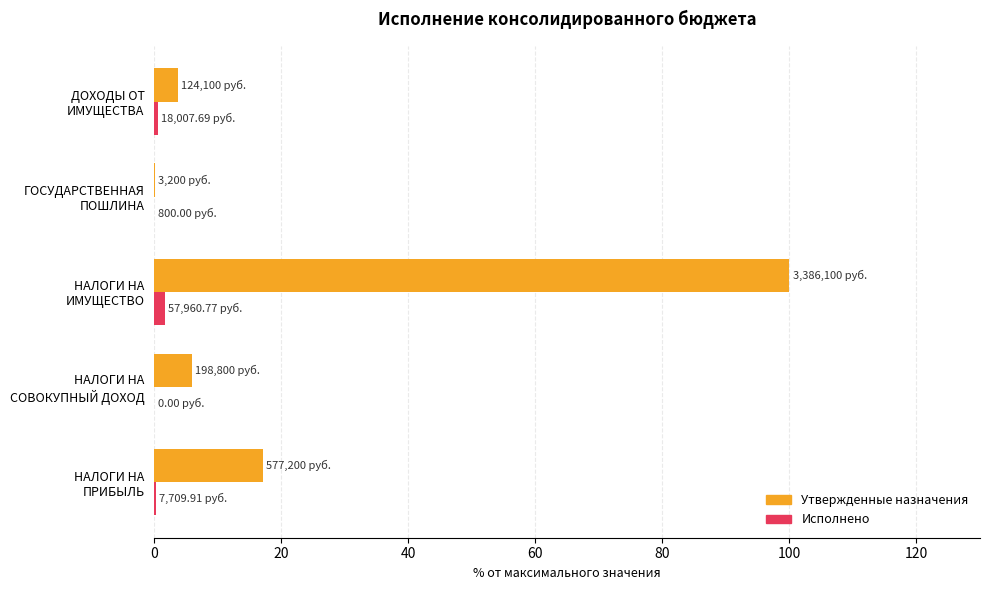

Which series has the largest total across all categories?

Утвержденные назначения